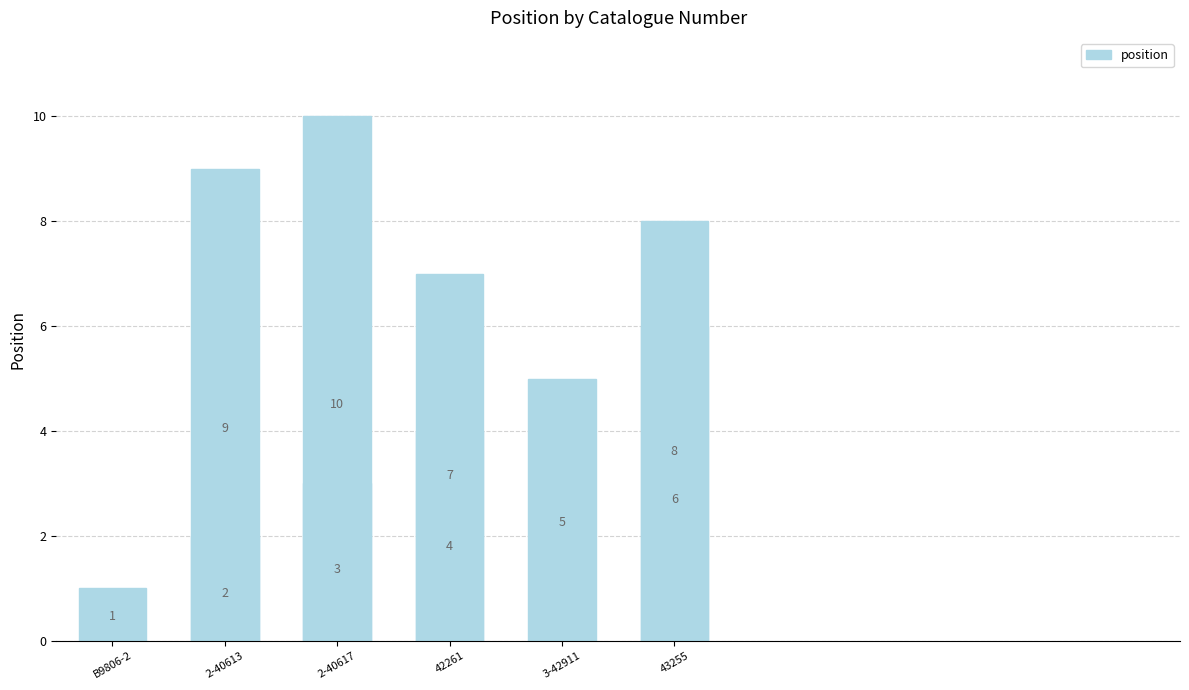

What is the change in value from 2-40617 to 42261?

+1